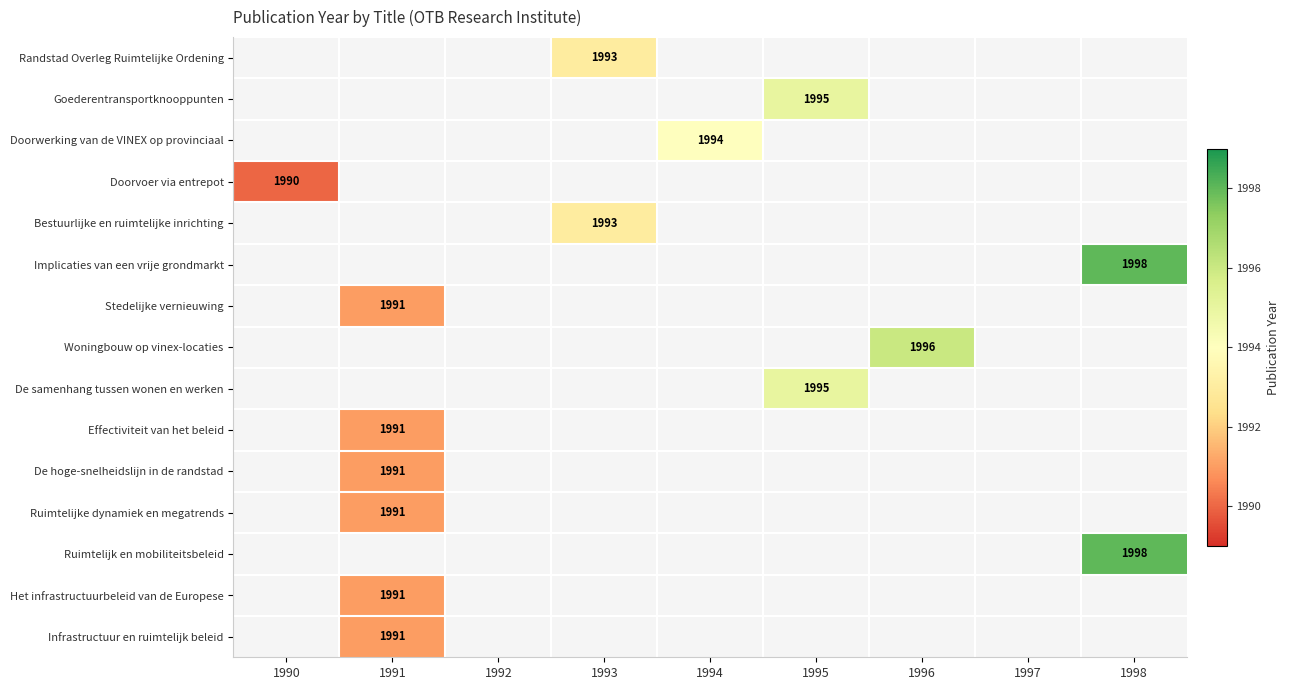

How many categories are shown in the chart?

9